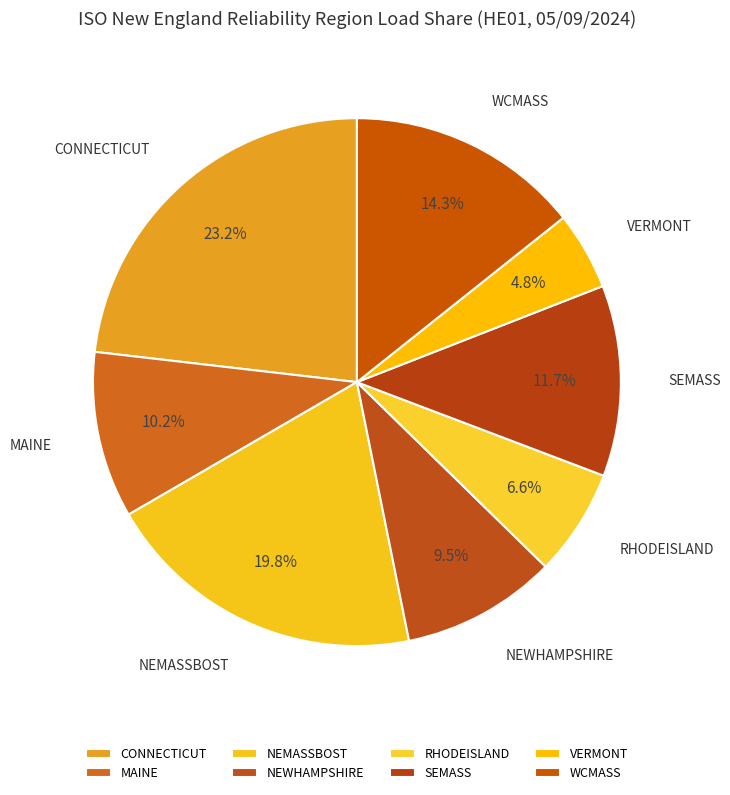

Combined, do SEMASS and WCMASS account for over 50%?

No